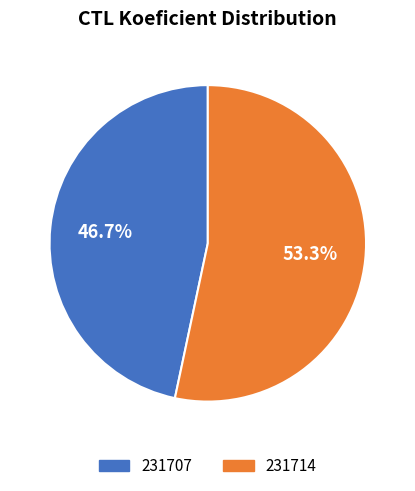

What portion of the pie excludes 231707?

53.3%